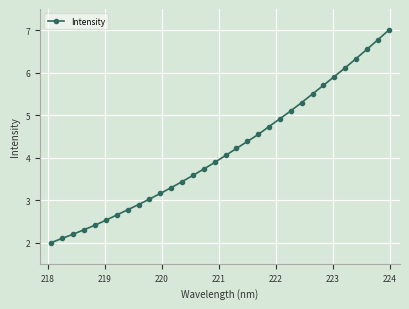

How many values are below 4?

16